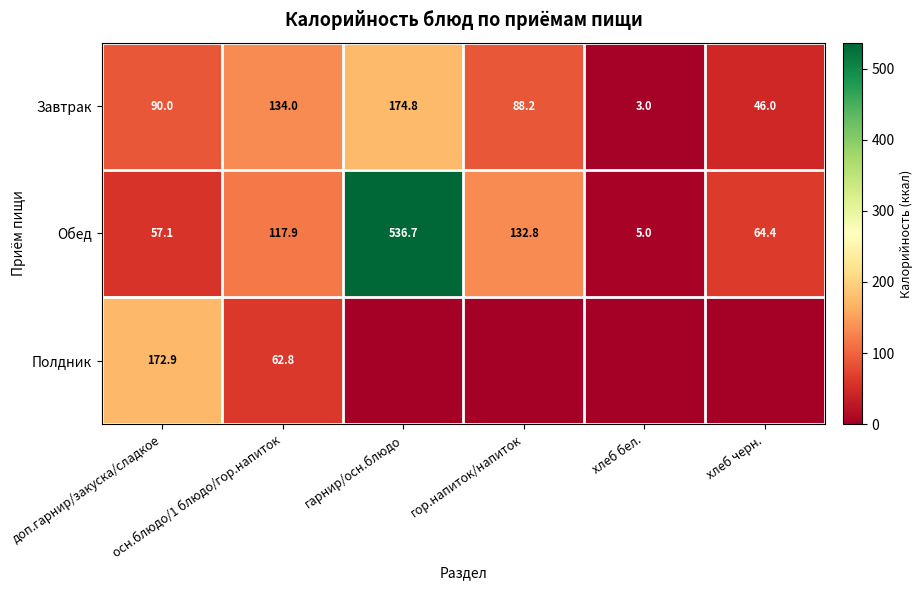

What is the difference between the highest and lowest values at гор.напиток/напиток?

132.8